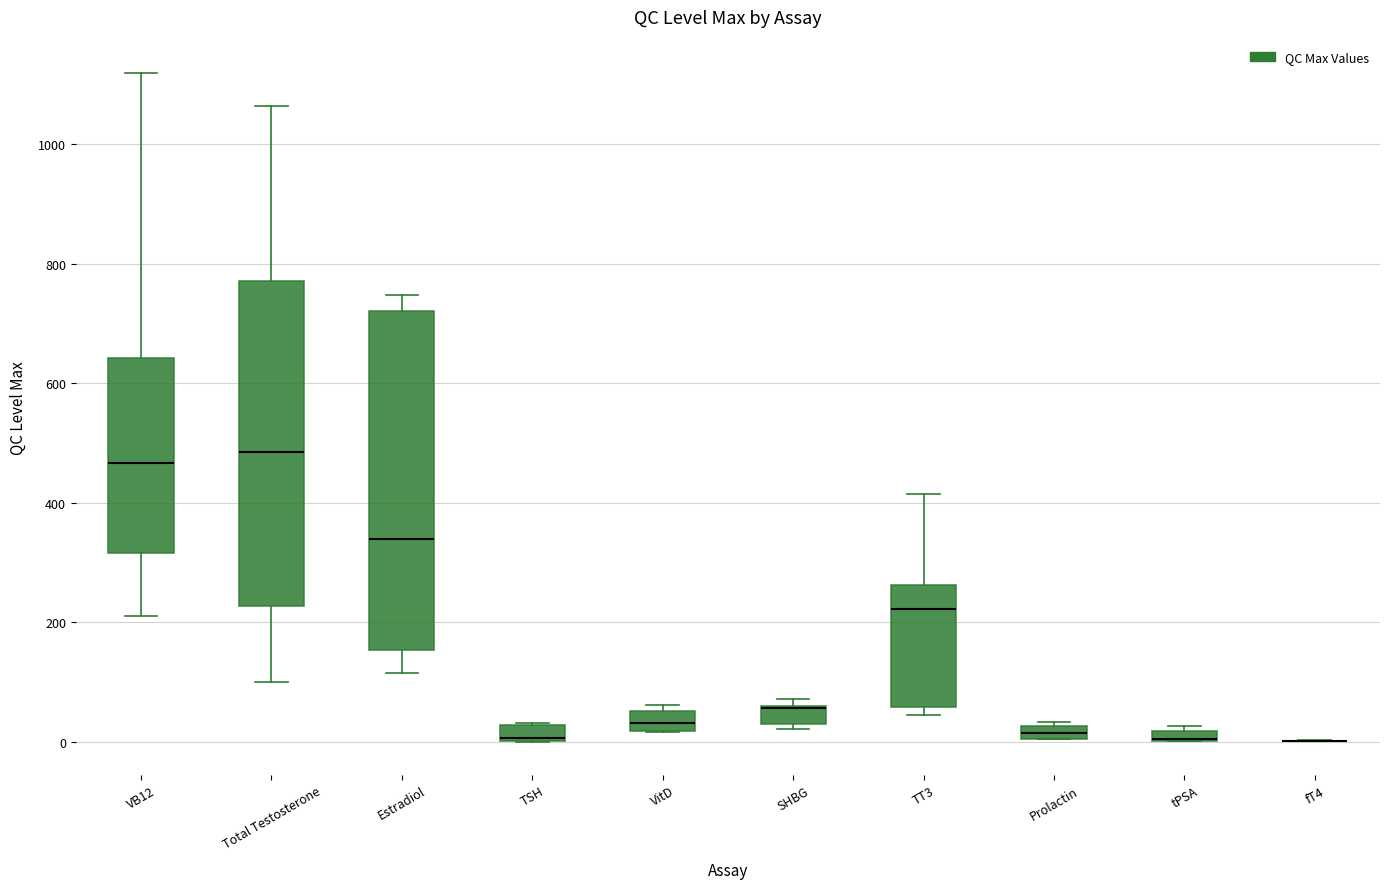

Where is the lower edge of the box for TT3 on the y-axis? The values are not printed on the chart, so give them approximately, as read against the axis.

60